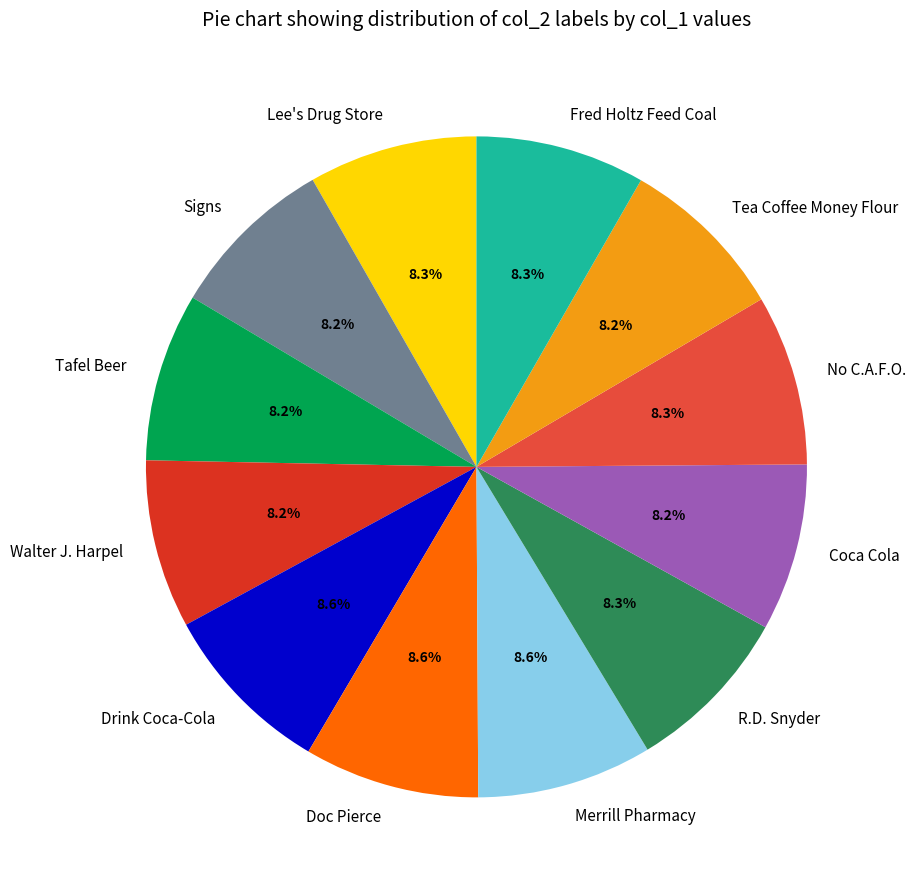

What percentage is the Walter J. Harpel slice, to the nearest percent?

8%